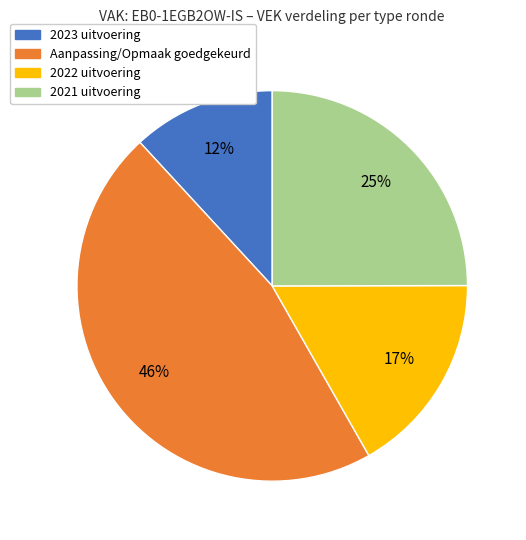

Which has a higher value, 2023 uitvoering or 2021 uitvoering?

2021 uitvoering